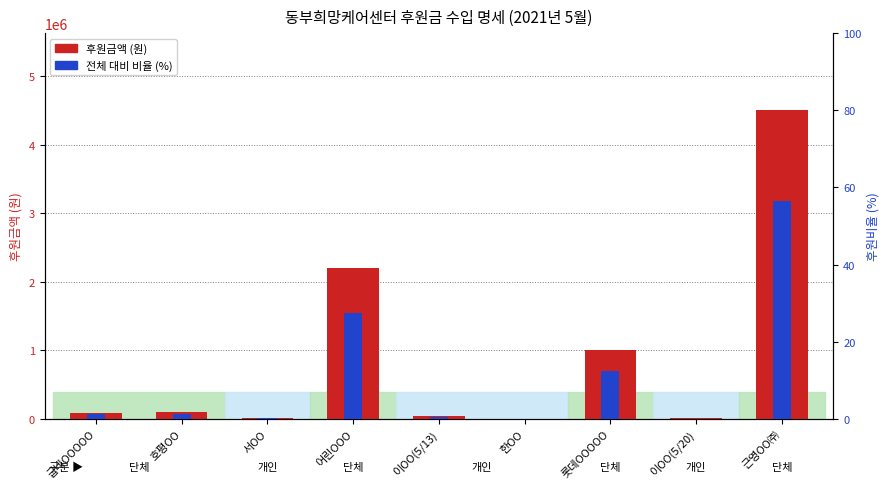

At how many categories does at least one series exceed 330982?

3